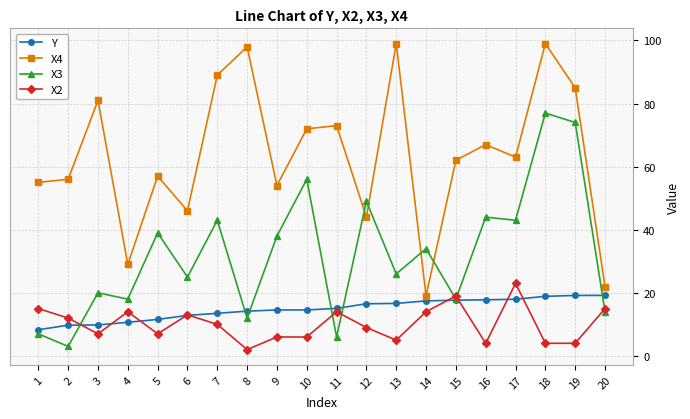

The value of X4 at 18 is 99.0. True or false?

True